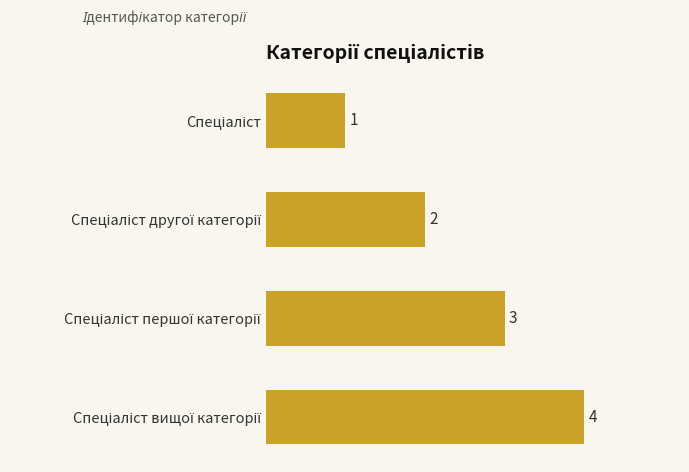

What is the sum of all values?

10